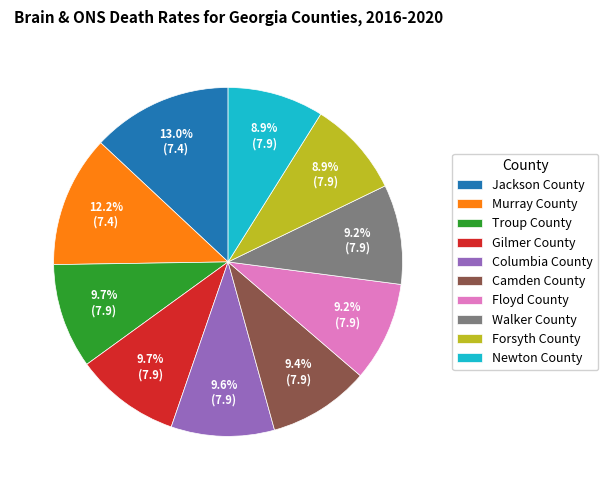

What percentage is the Columbia County slice, to the nearest percent?

10%